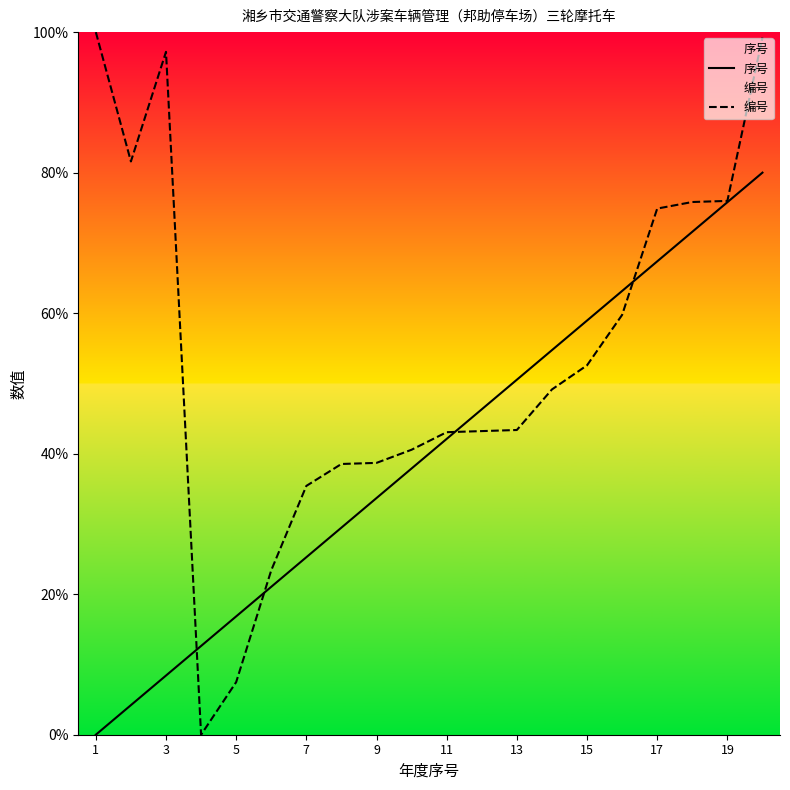

What is the spread (max minus min) of values at 15?

6.4